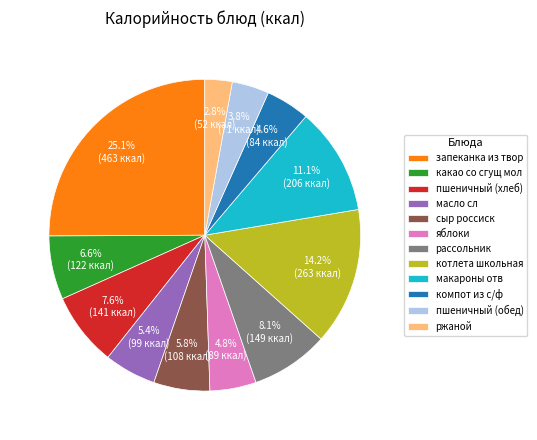

What is the smallest slice in the pie chart?

ржаной